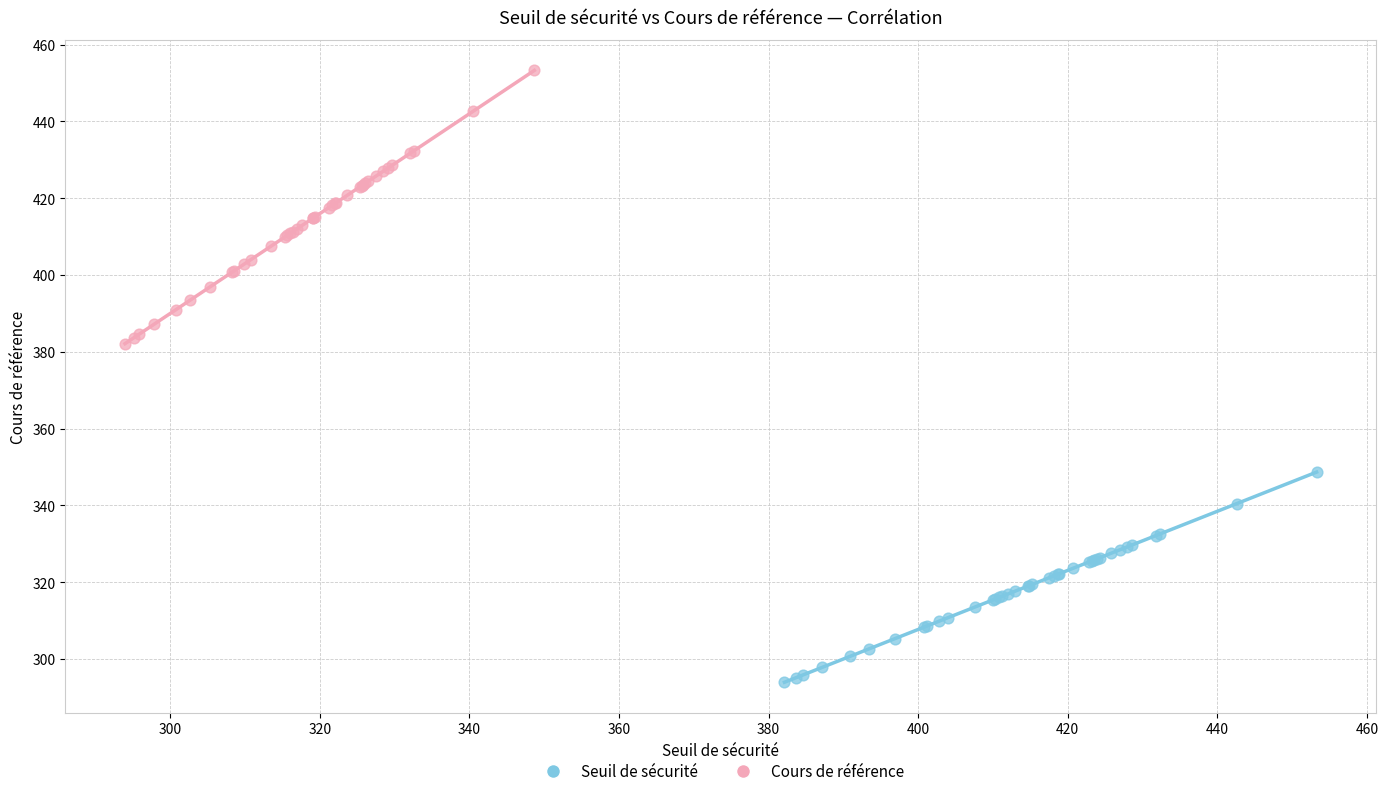

Which series reaches the minimum Y coordinate?

Seuil de sécurité